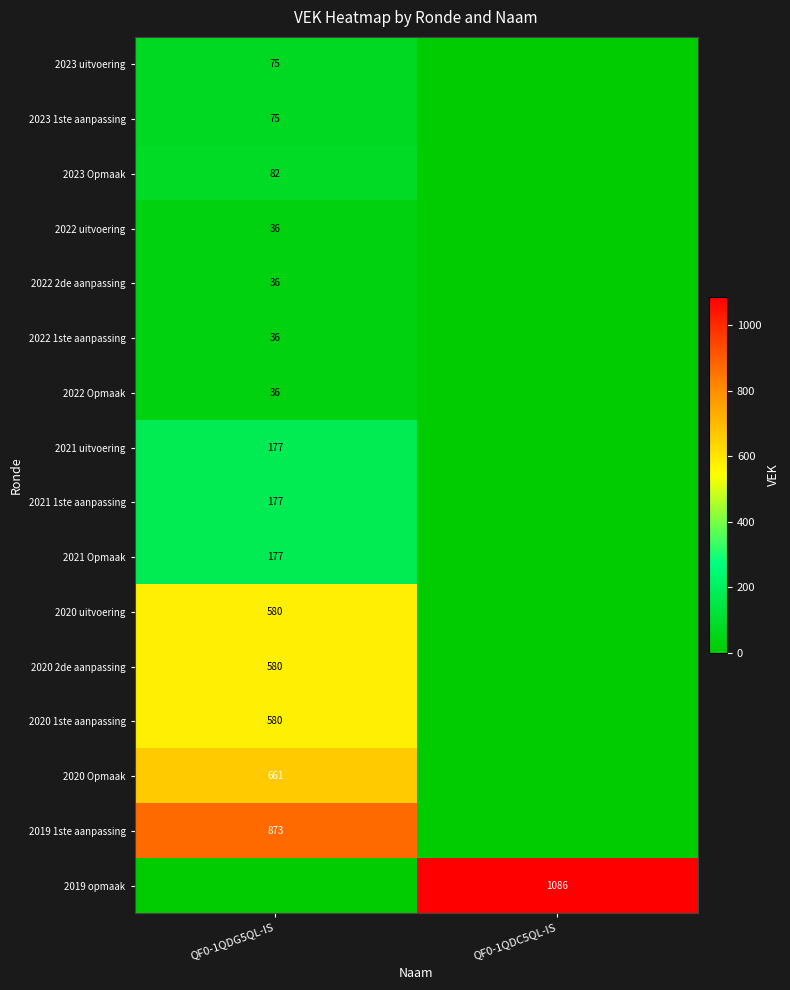

True or false: 2022 2de aanpassing has a value of 21 at QF0-1QDG5QL-IS.

False